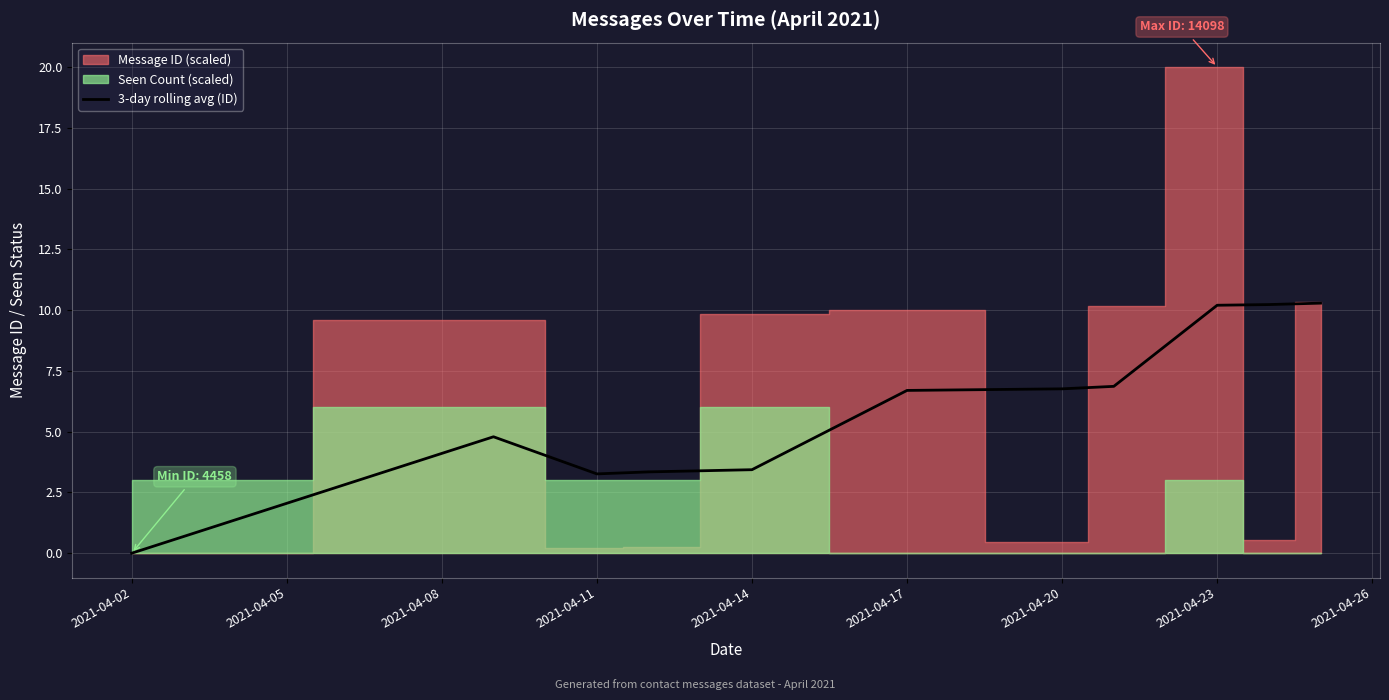

How many interior local valleys (lower than both neighbors) does the data have?

1